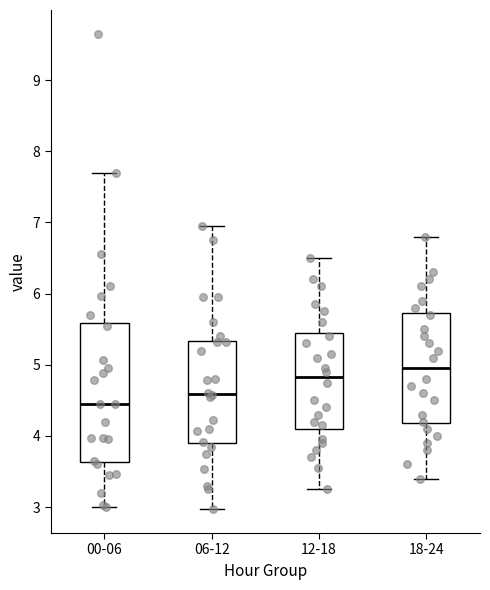

Reading left to right, read every box against the y-axis: the position of its median line, the range the box covers, and the ends of its whiskers. The values are not printed on the chart, so give them approximately, as read against the axis.

00-06: median 4.5, box 3.6 to 5.6, whiskers 3.0 to 7.7
06-12: median 4.6, box 3.9 to 5.3, whiskers 3.0 to 7.0
12-18: median 4.8, box 4.1 to 5.5, whiskers 3.3 to 6.5
18-24: median 5.0, box 4.2 to 5.7, whiskers 3.4 to 6.8